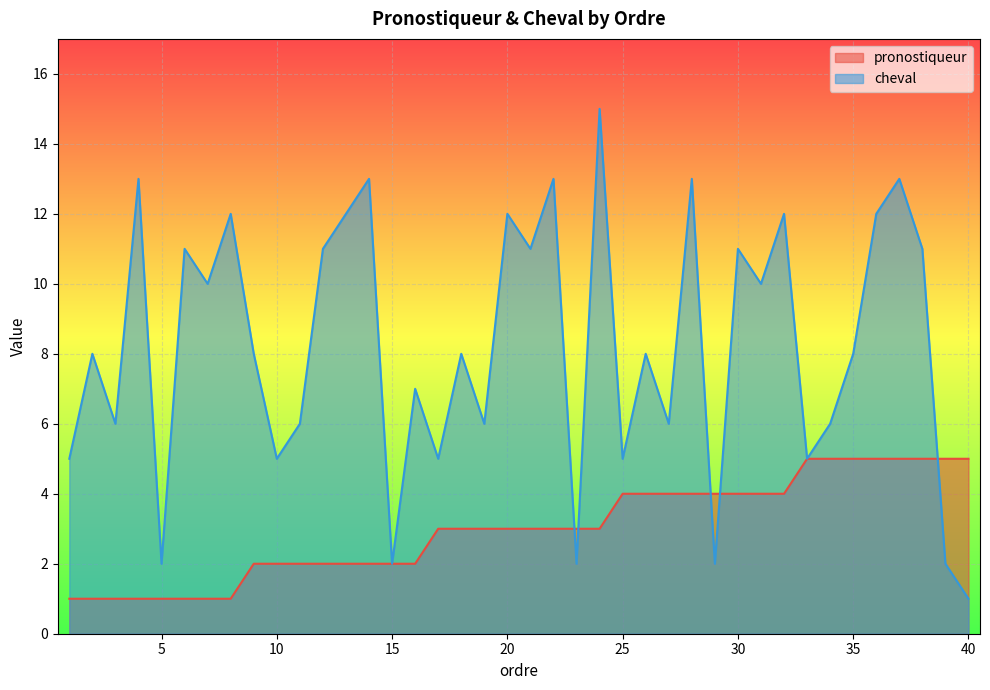

At 30, list the series in order from largest to smallest.

cheval, pronostiqueur